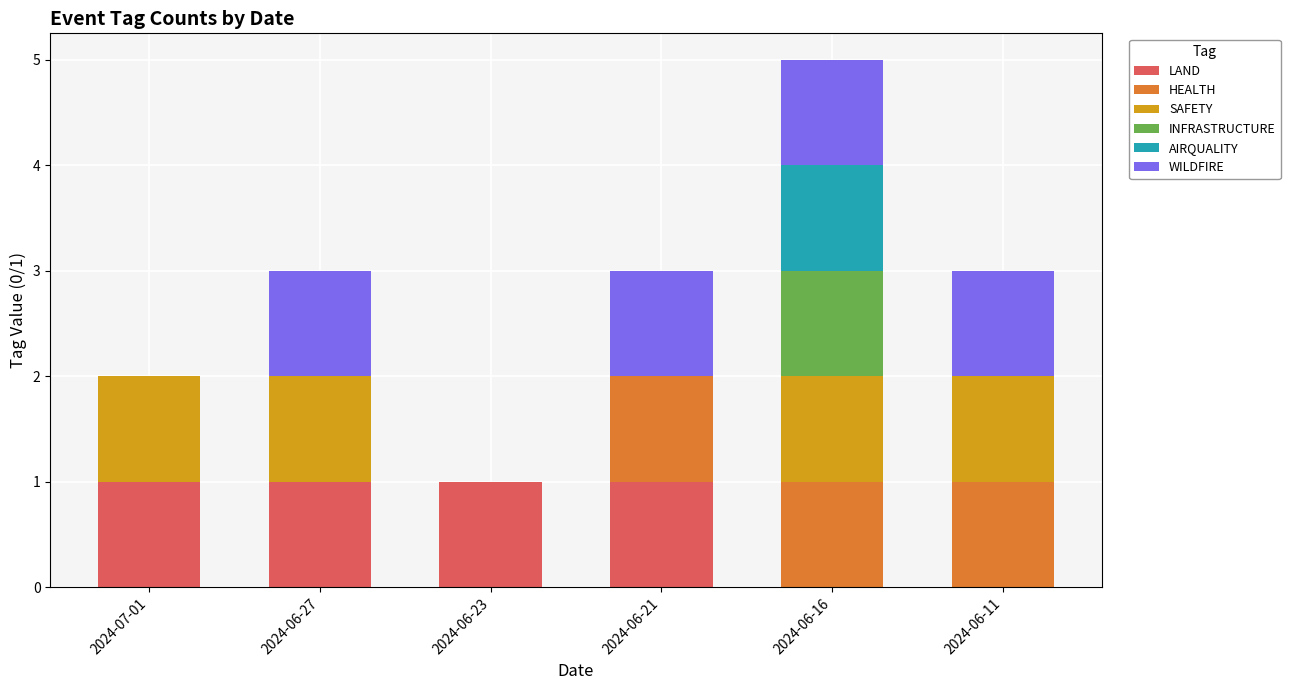

What is the total value across all series at 2024-06-11?

3